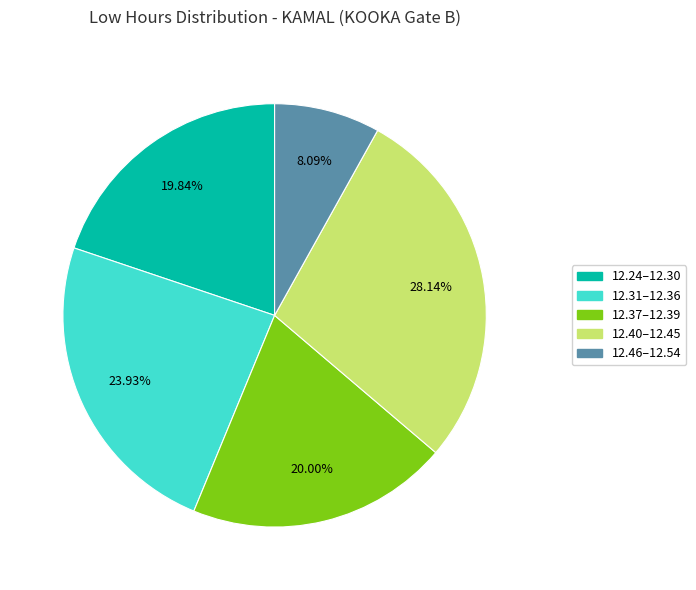

What is the ratio of the value at 12.40–12.45 to the value at 12.31–12.36?

1.2